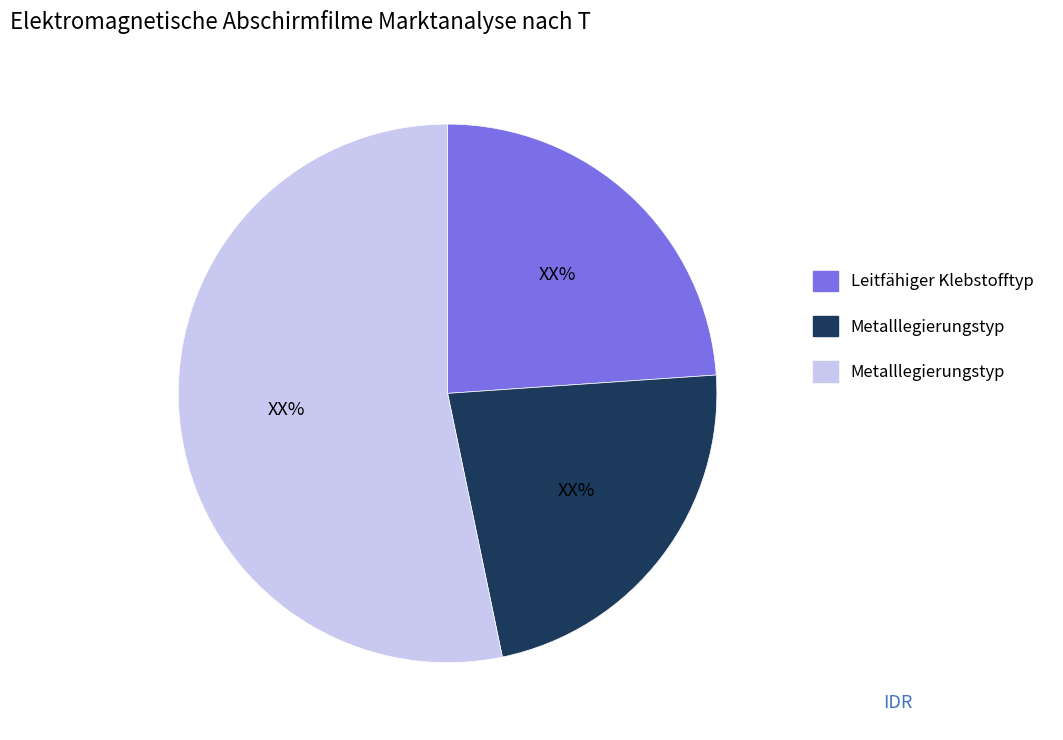

Is there any slice that represents more than half of the pie?

Yes